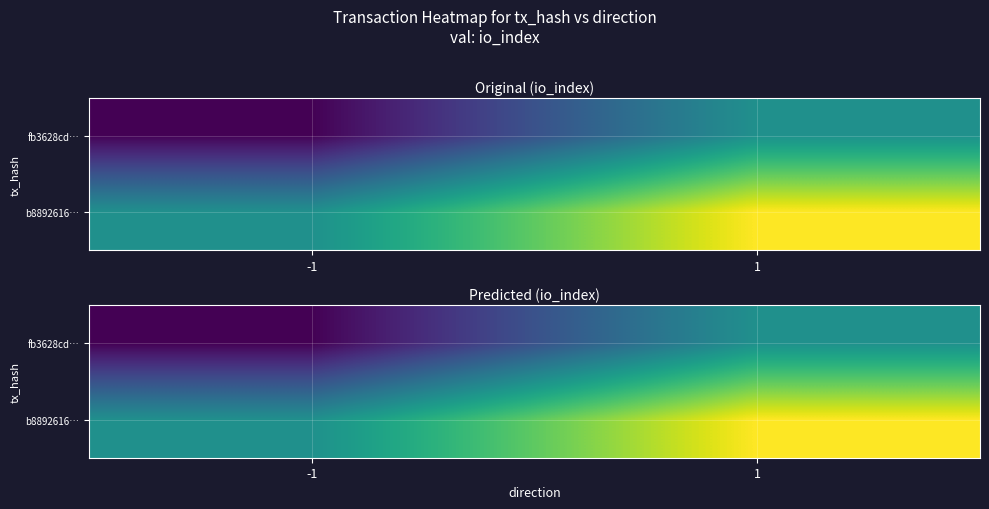

Rank the series by their maximum value, from highest to lowest.

b8892616…, fb3628cd…